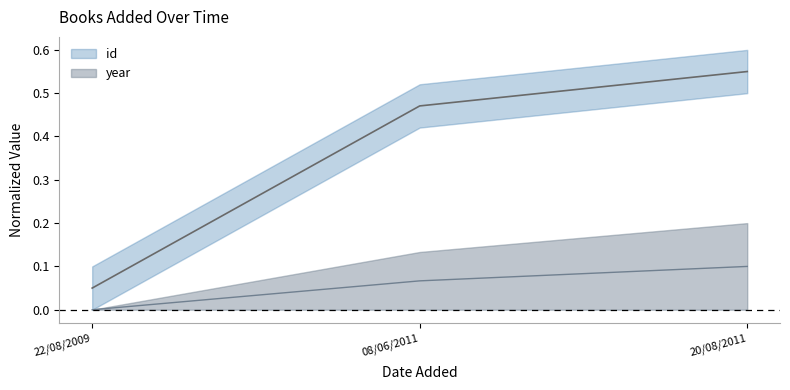

At which label does id reach its minimum?

22/08/2009